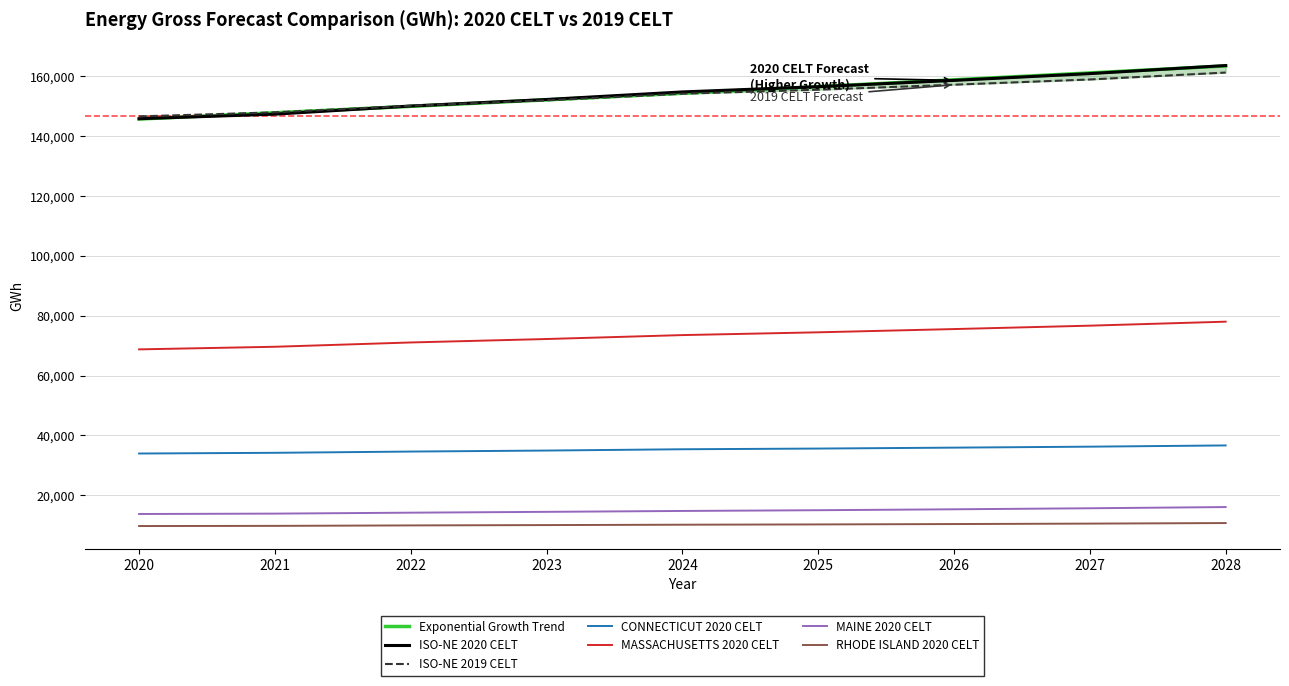

What is the minimum value for Exponential Growth Trend?

145761.2